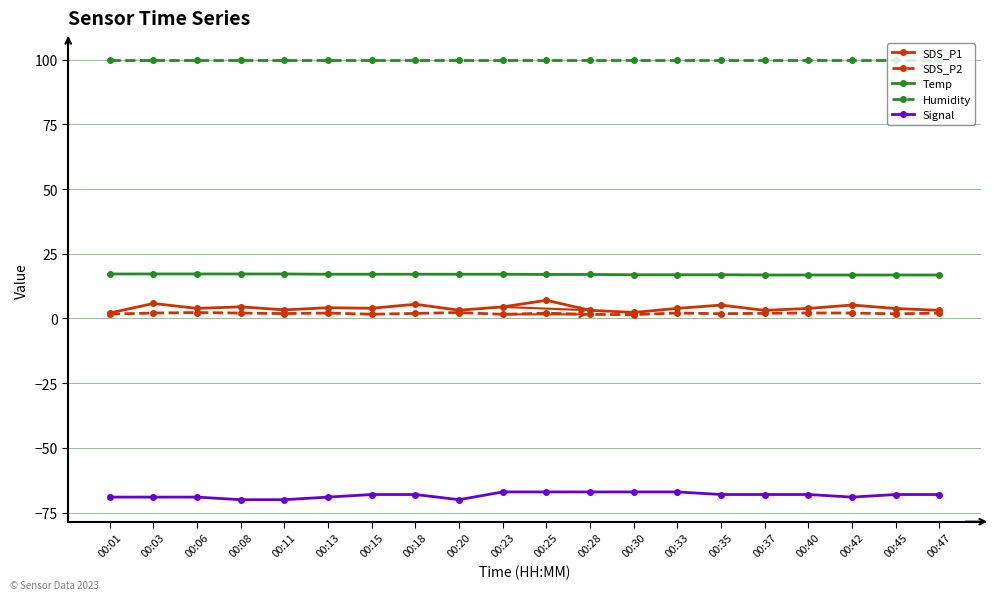

What is the value of the SDS_P2 point at the 10th from the left?

1.6